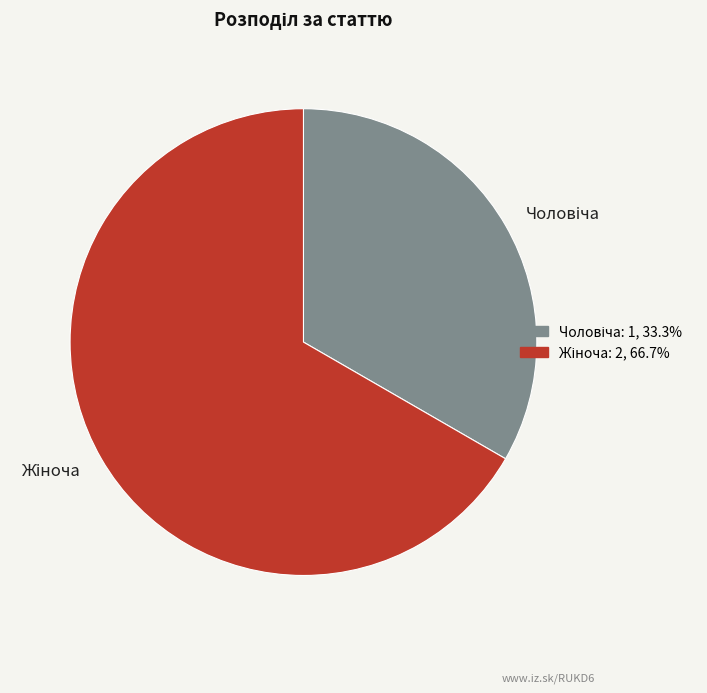

Does any single category account for the majority?

Yes